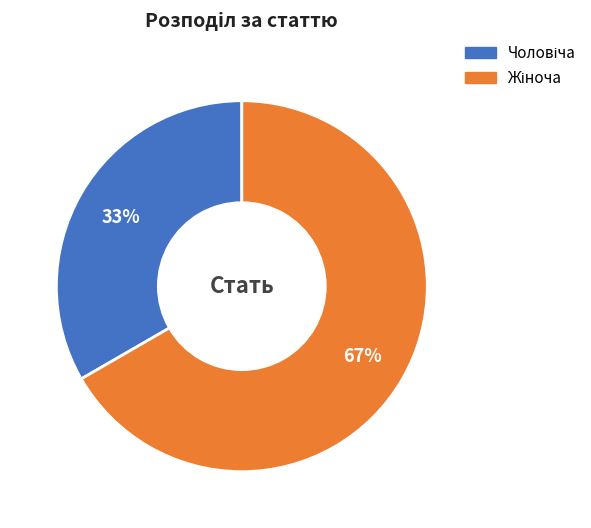

How many slices are in this pie chart?

2